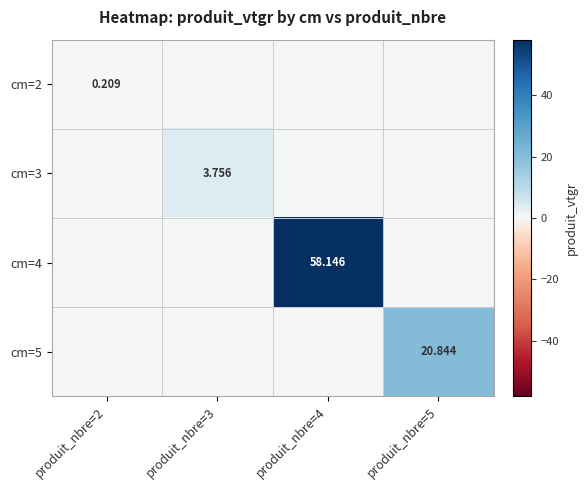

Is the value of cm=3 at produit_nbre=3 greater than the value of cm=5 at produit_nbre=5?

No